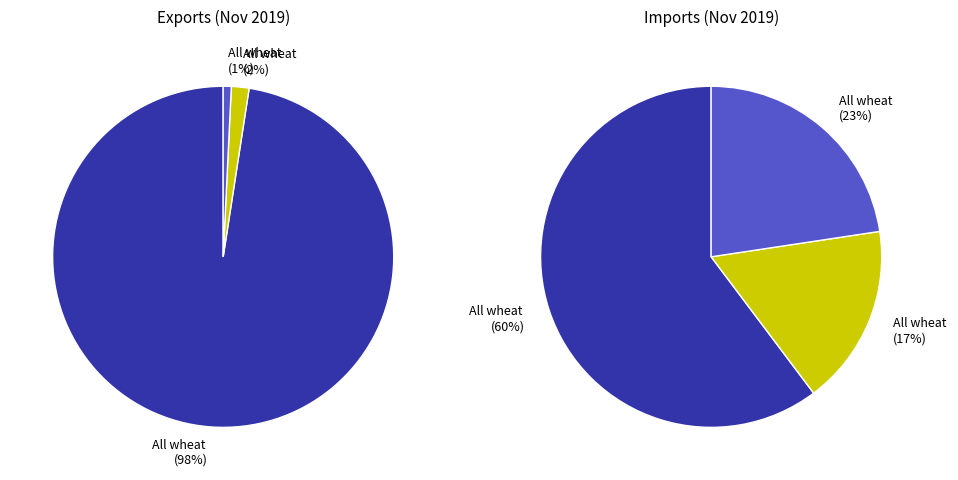

Do All wheat products and All wheat grain together represent more than half of the pie?

Yes